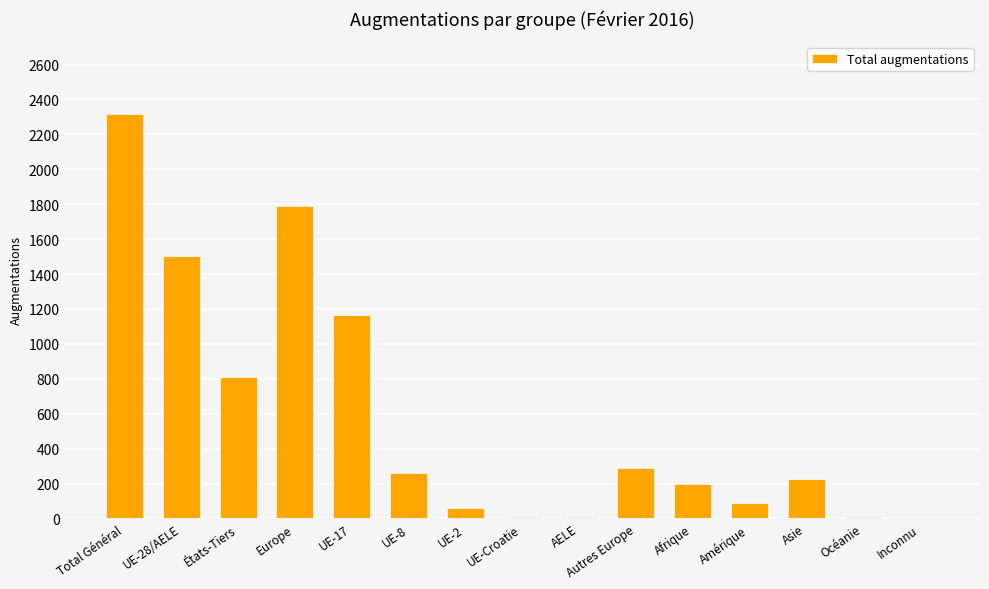

Between Inconnu and UE-2, which is larger?

UE-2